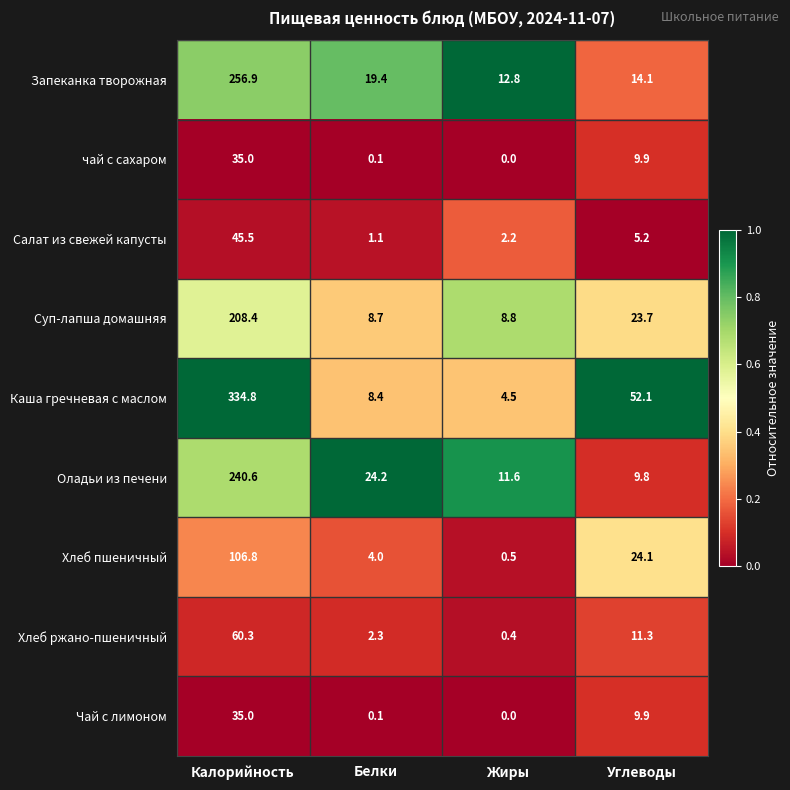

Which series changed the most between Калорийность and Жиры?

Каша гречневая с маслом